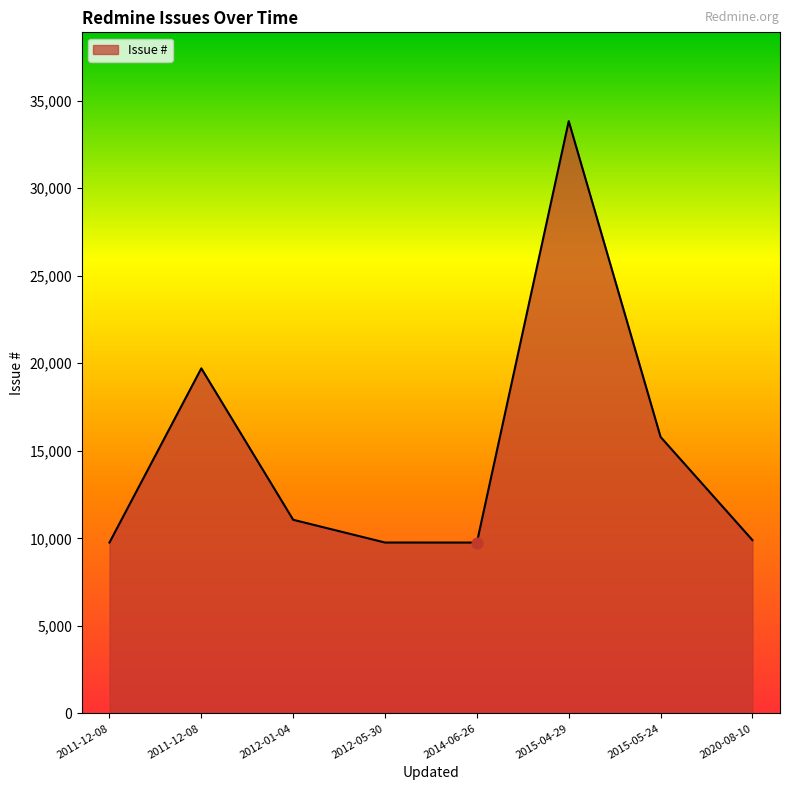

Between 2014-06-26 and 2011-12-08, which is larger?

2011-12-08